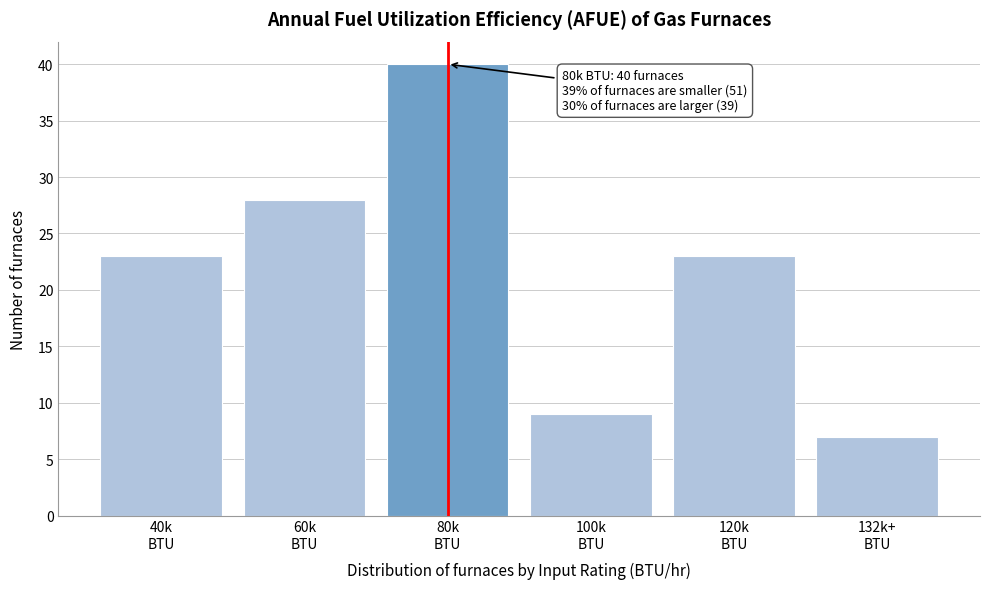

Reading right to left, what are all the values shown in this chart?

7	23	9	40	28	23